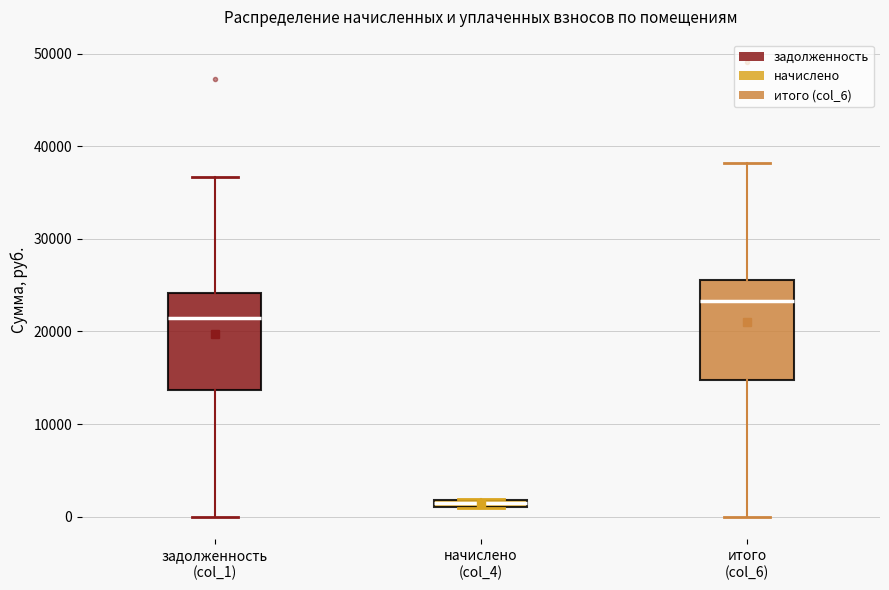

Where is the lower edge of the box for итого (col_6) on the y-axis? The values are not printed on the chart, so give them approximately, as read against the axis.

15000